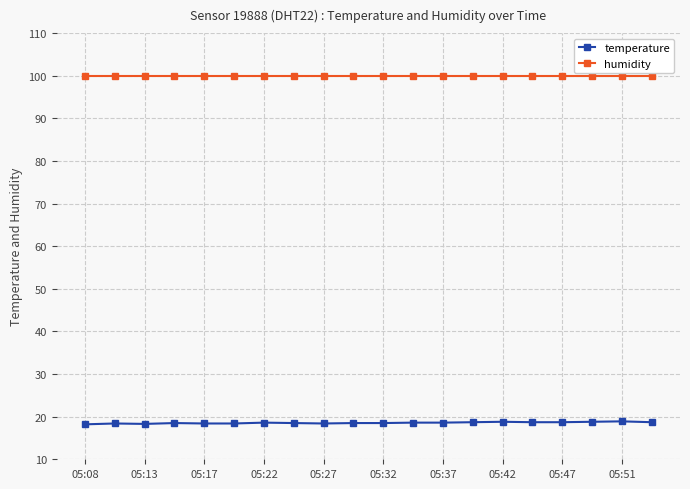

What is the maximum value shown in the chart?

99.9